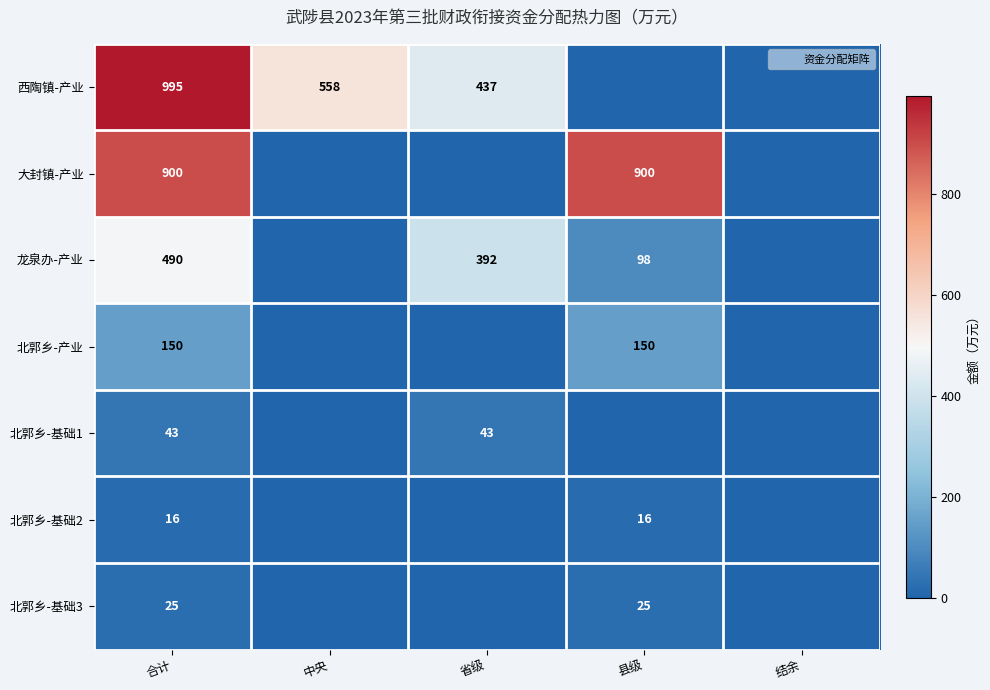

What is the average value of the 西陶镇-产业 series?

398